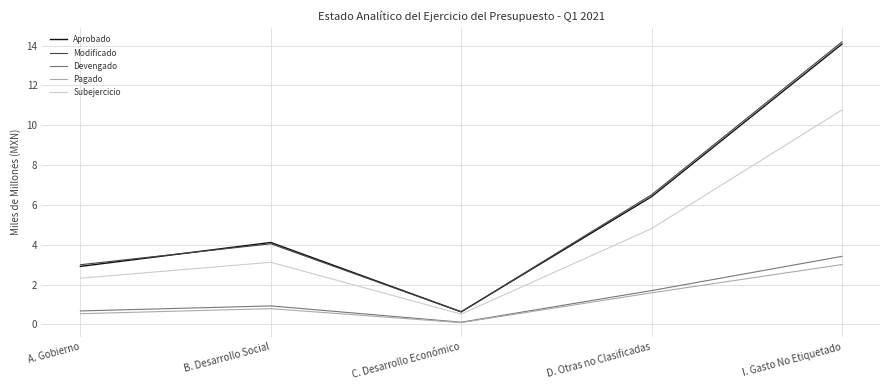

Which category has the highest value in the Subejercicio series?

I. Gasto No Etiquetado